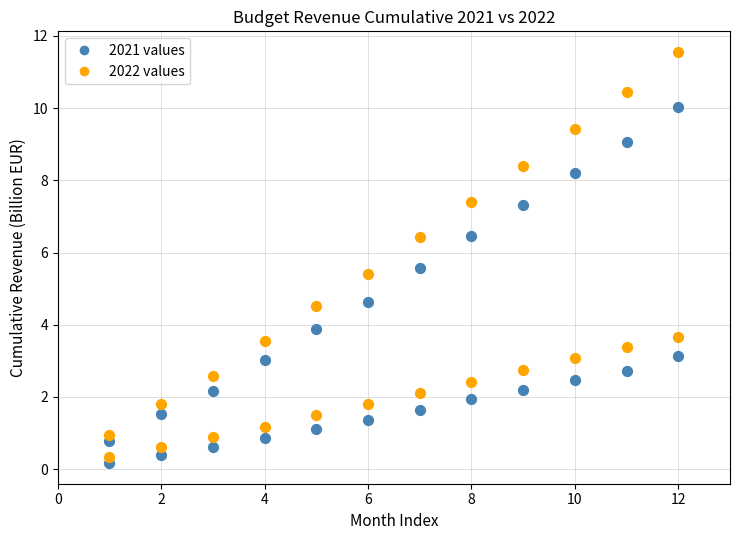

How many points are shown in the scatter plot?

48